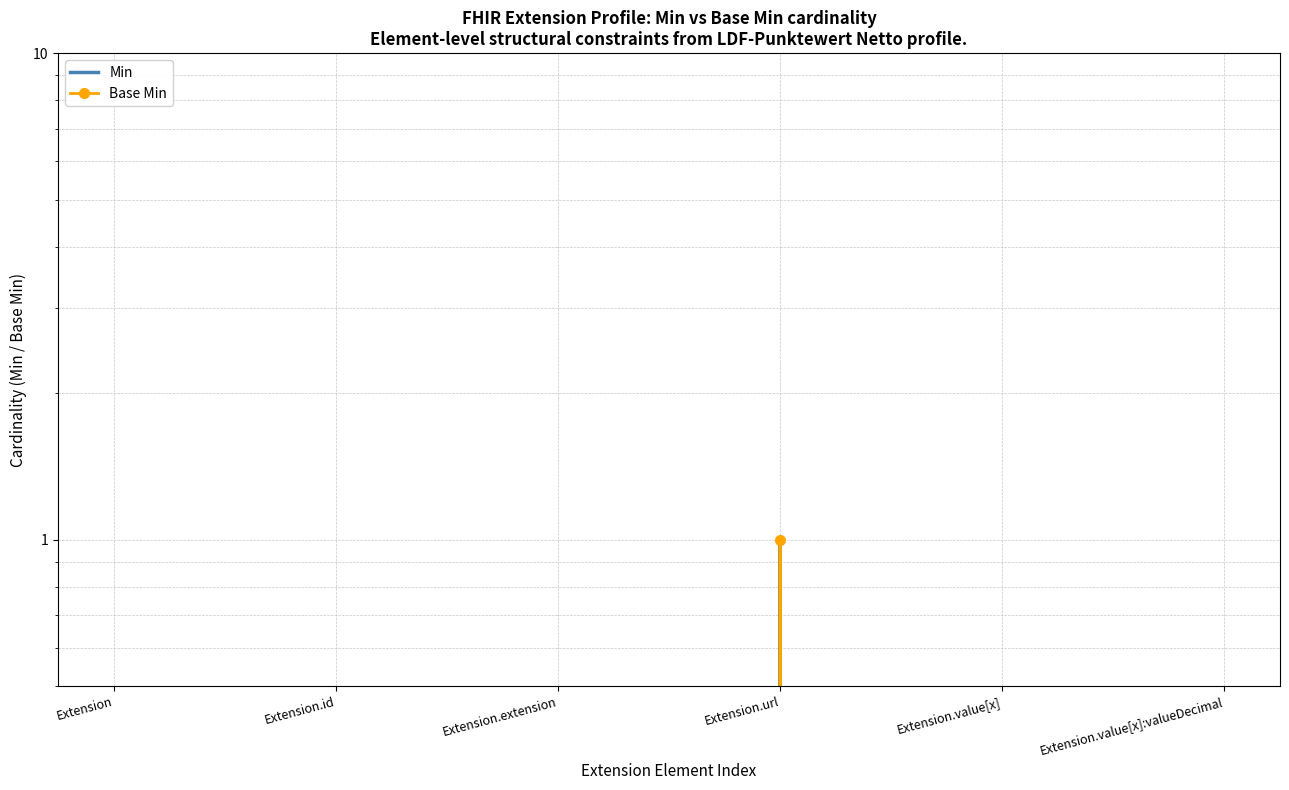

What are all the series names shown in the legend?

Min, Base Min